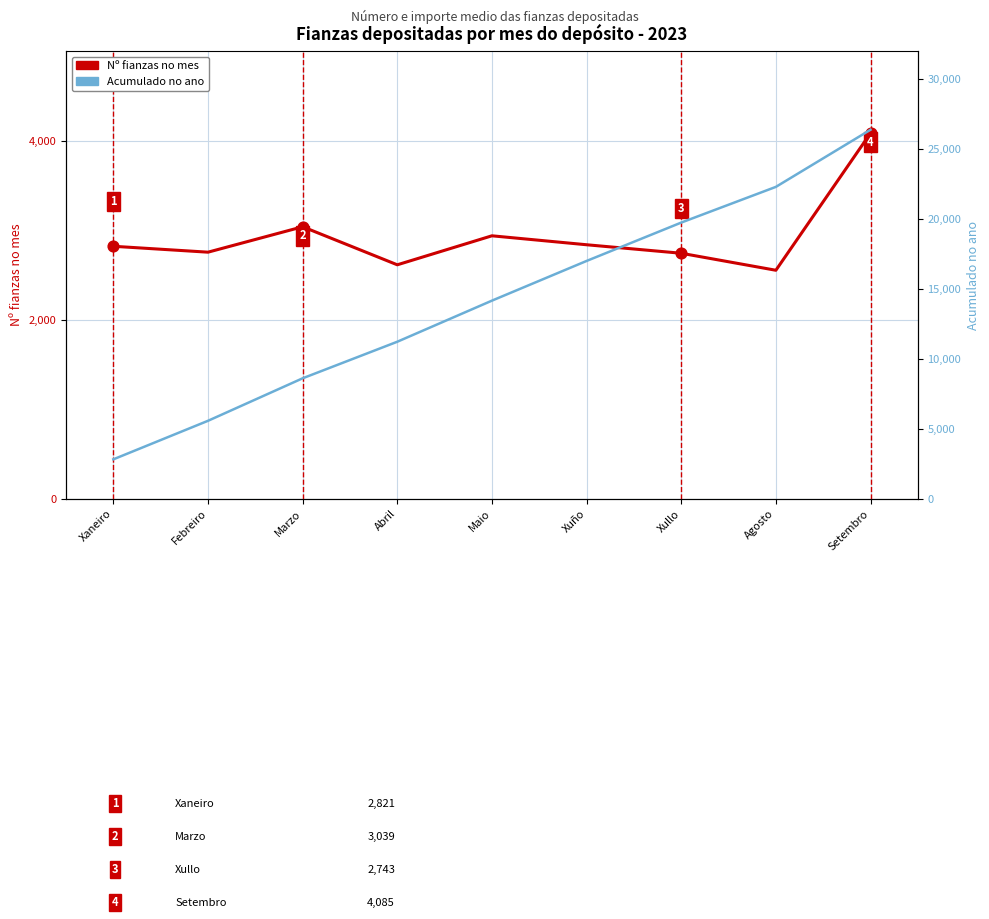

Which series contains the lowest Y value?

Nº fianzas no mes